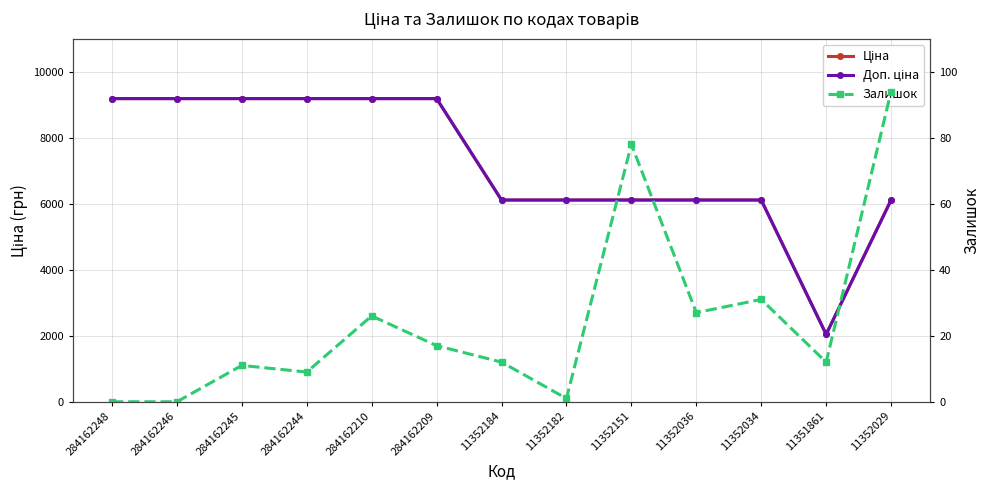

Does the chart have visible grid lines?

Yes